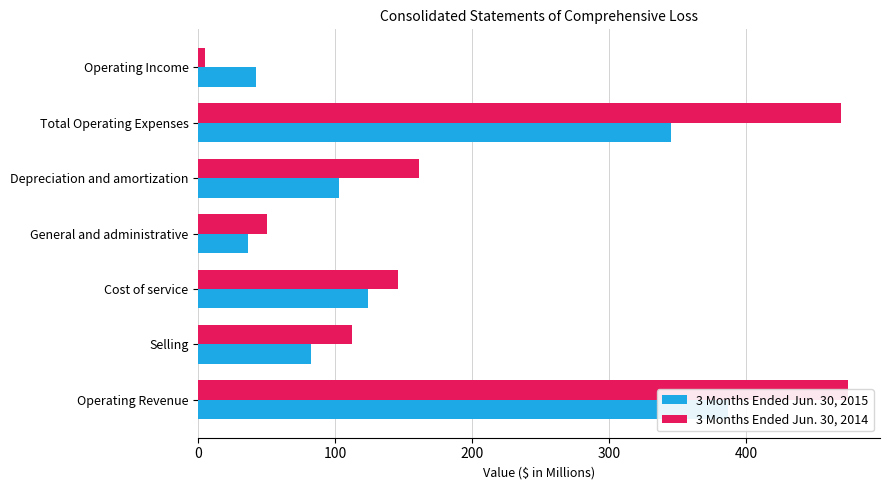

Count the number of data series in this chart.

2